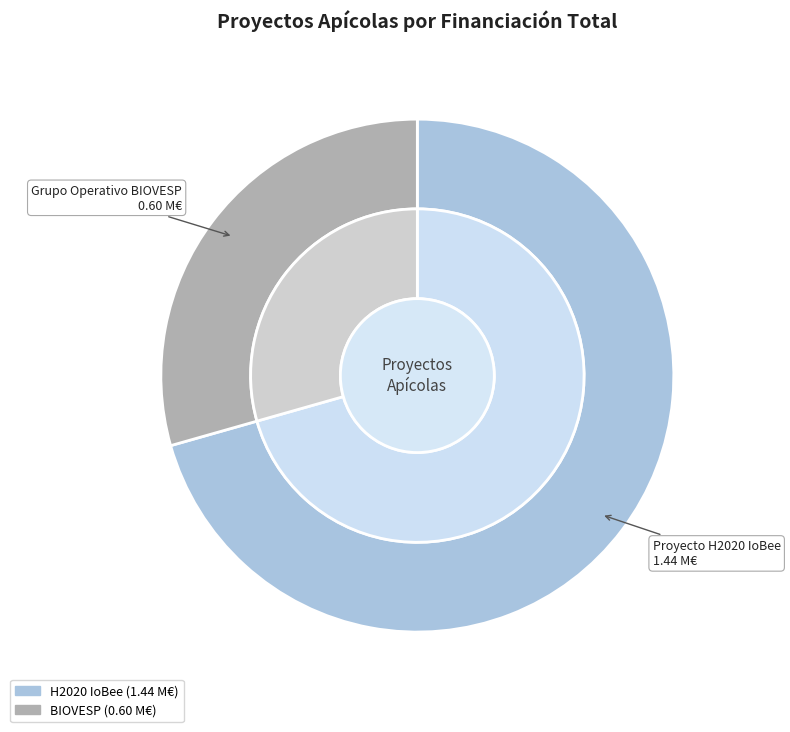

What is the smallest slice in the pie chart?

Grupo Operativo BIOVESP